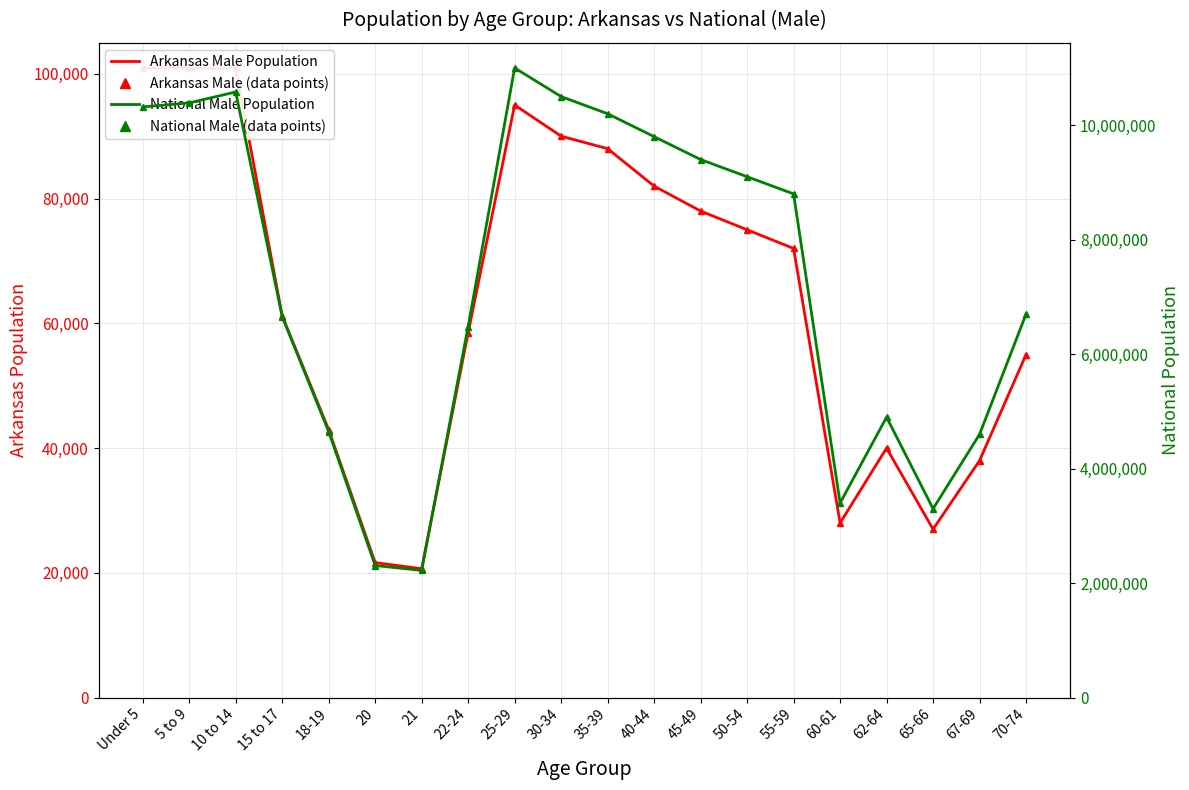

What position from the right is 5 to 9?

19